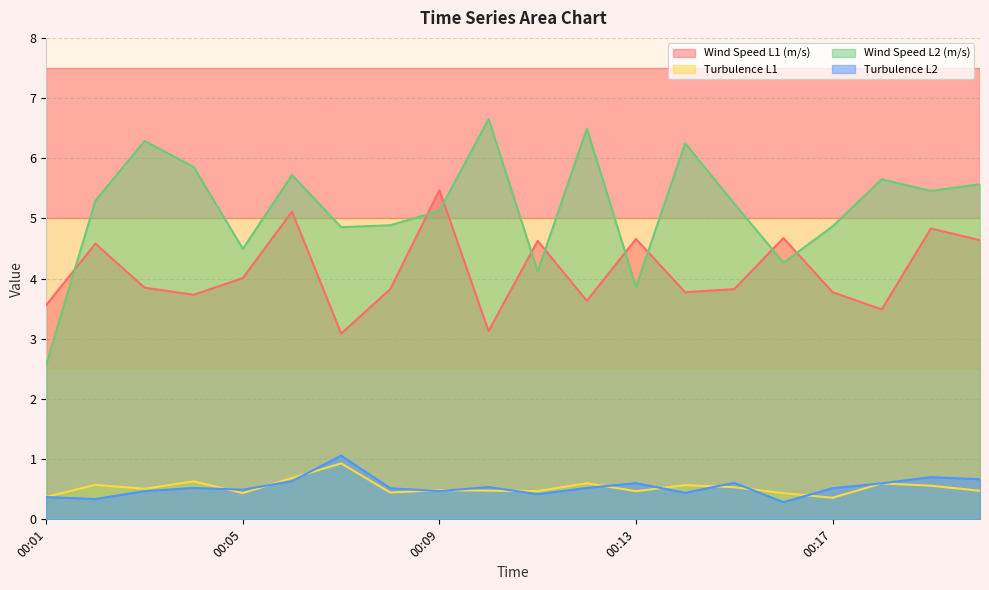

Which category has the highest value across all series?

00:10